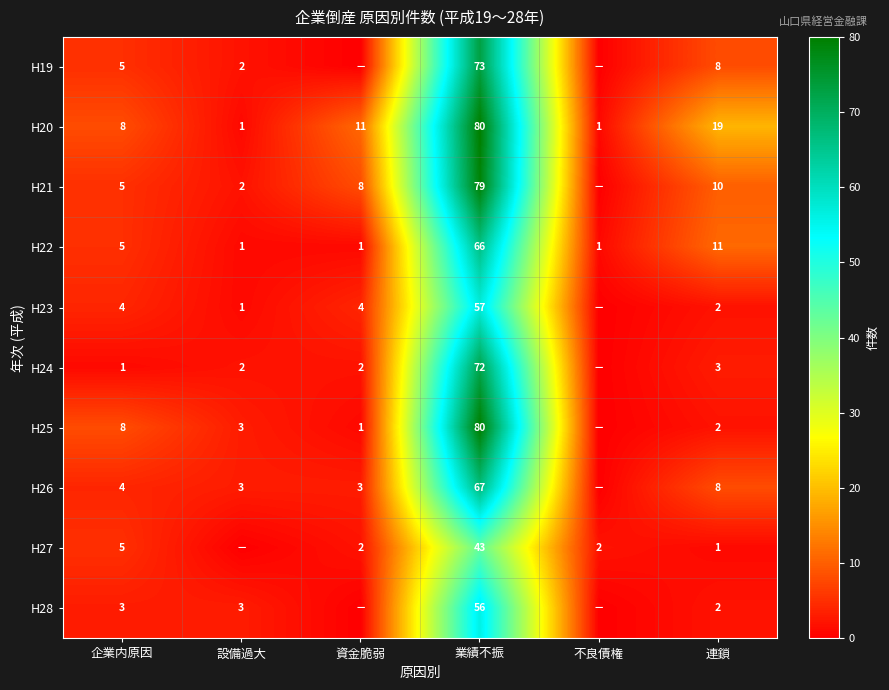

Which category has the highest value in the H22 series?

業績不振